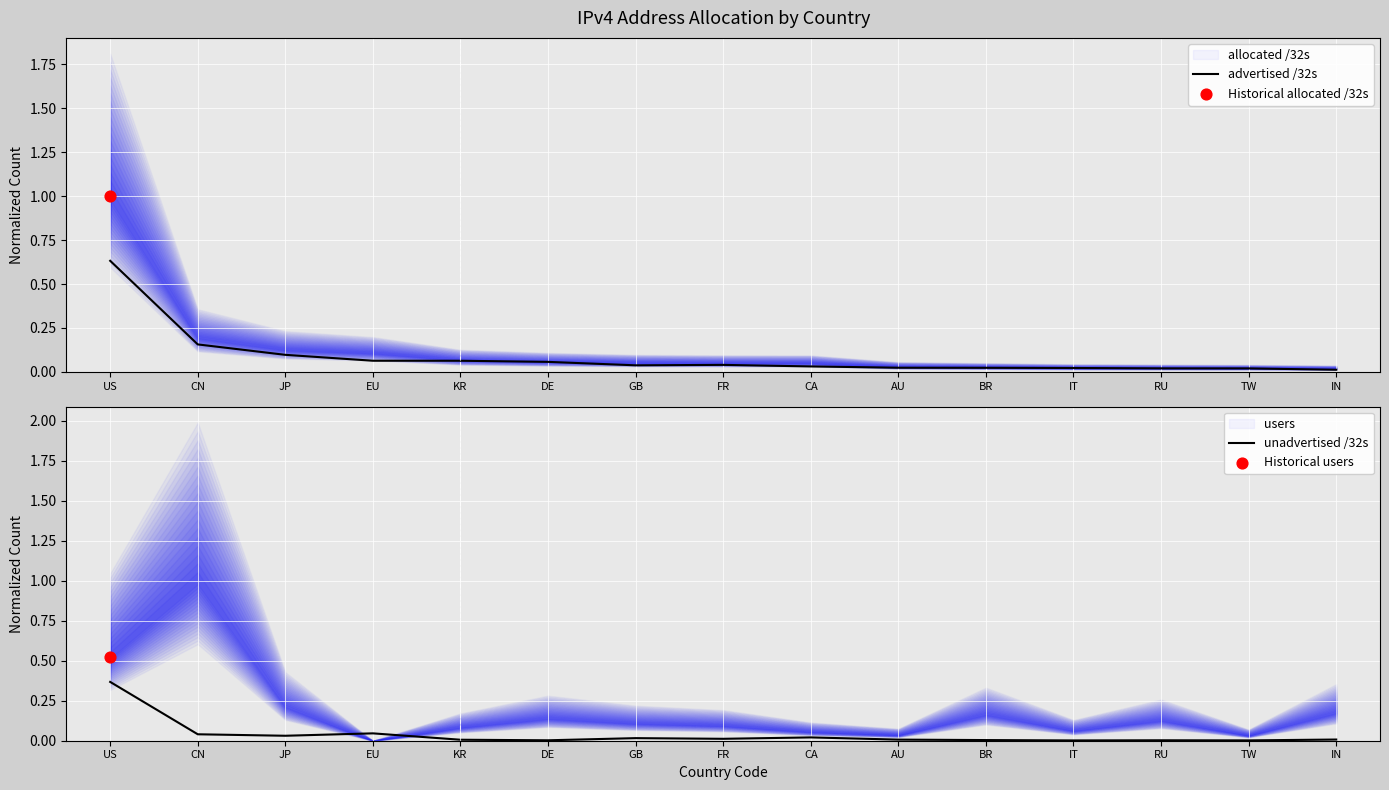

Which series has the largest total across all categories?

advertised /32s